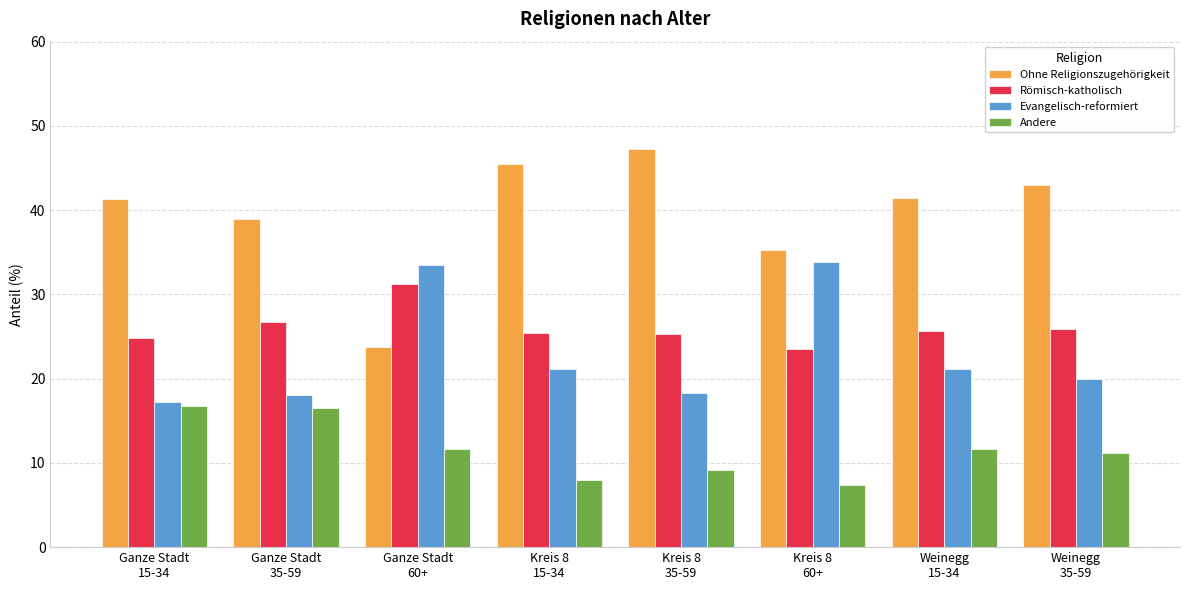

List the series in order of their peak value, lowest first.

Andere, Römisch-katholisch, Evangelisch-reformiert, Ohne Religionszugehörigkeit